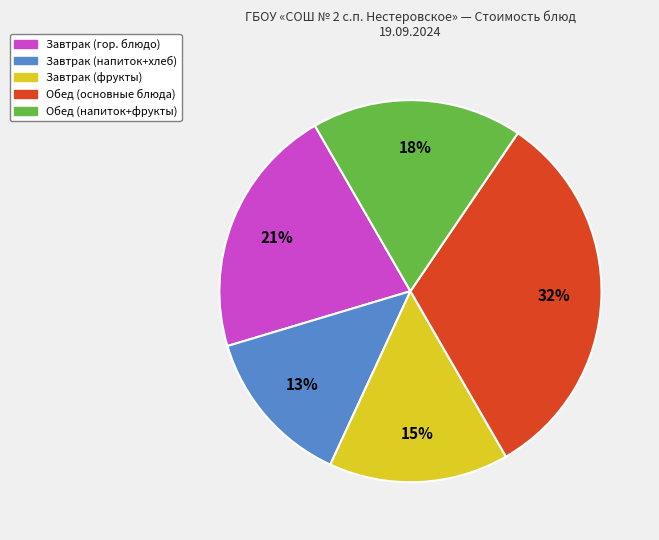

Is there any slice that represents more than half of the pie?

No